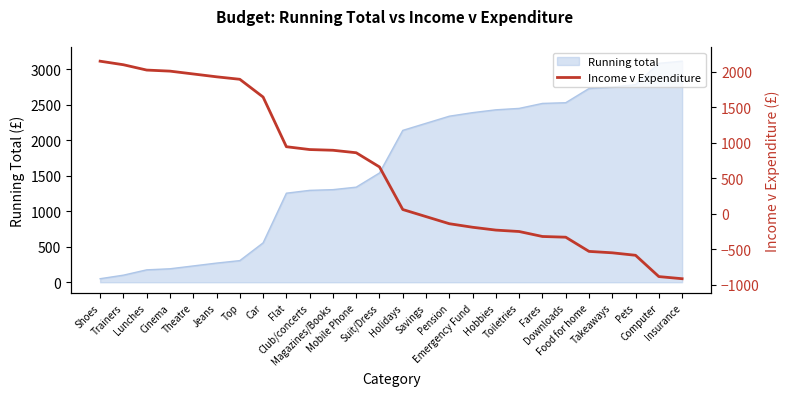

What is the label of the 14th point from the left?

Holidays